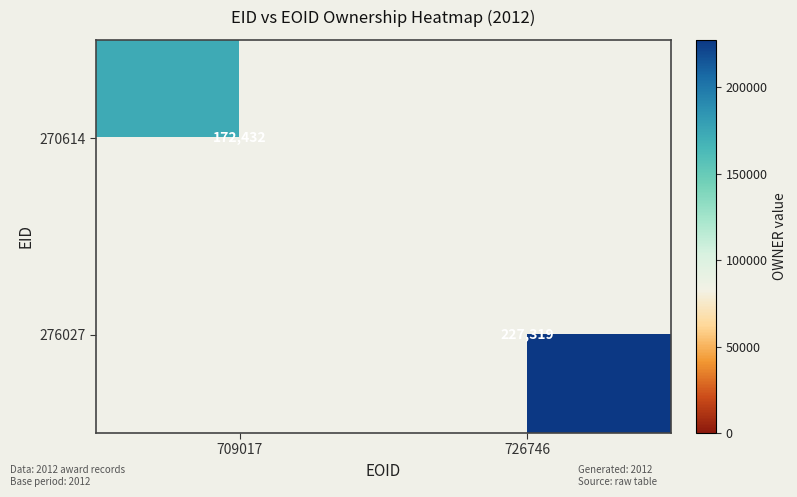

Is the value of 270614 at 709017 greater than the value of 276027 at 726746?

No